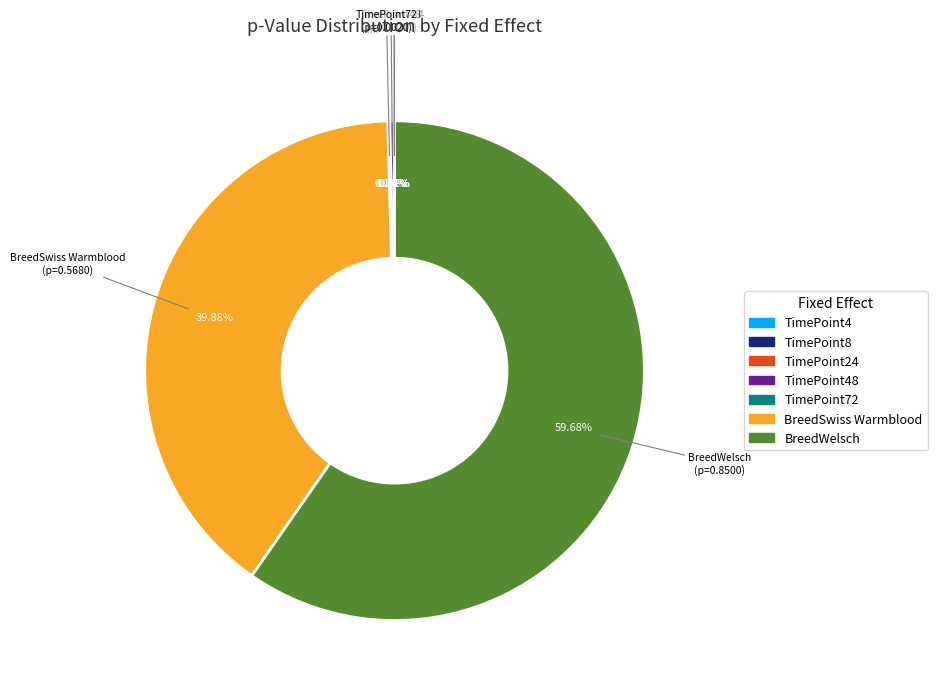

Is there a majority slice in this chart?

Yes